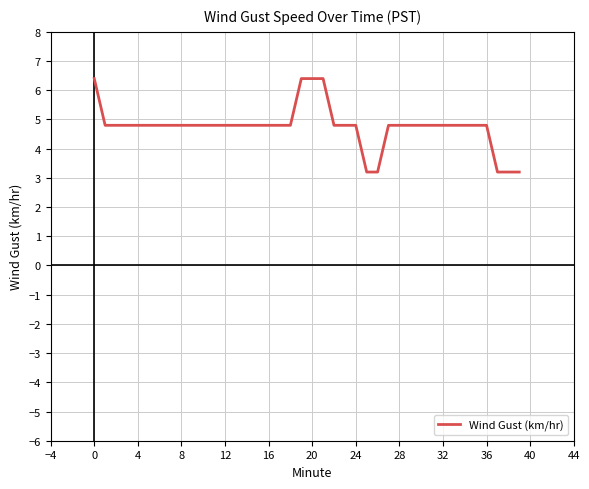

What is the difference between the maximum and minimum values?

3.2